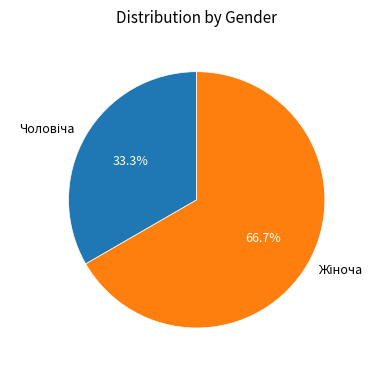

Is there any slice that represents more than half of the pie?

Yes